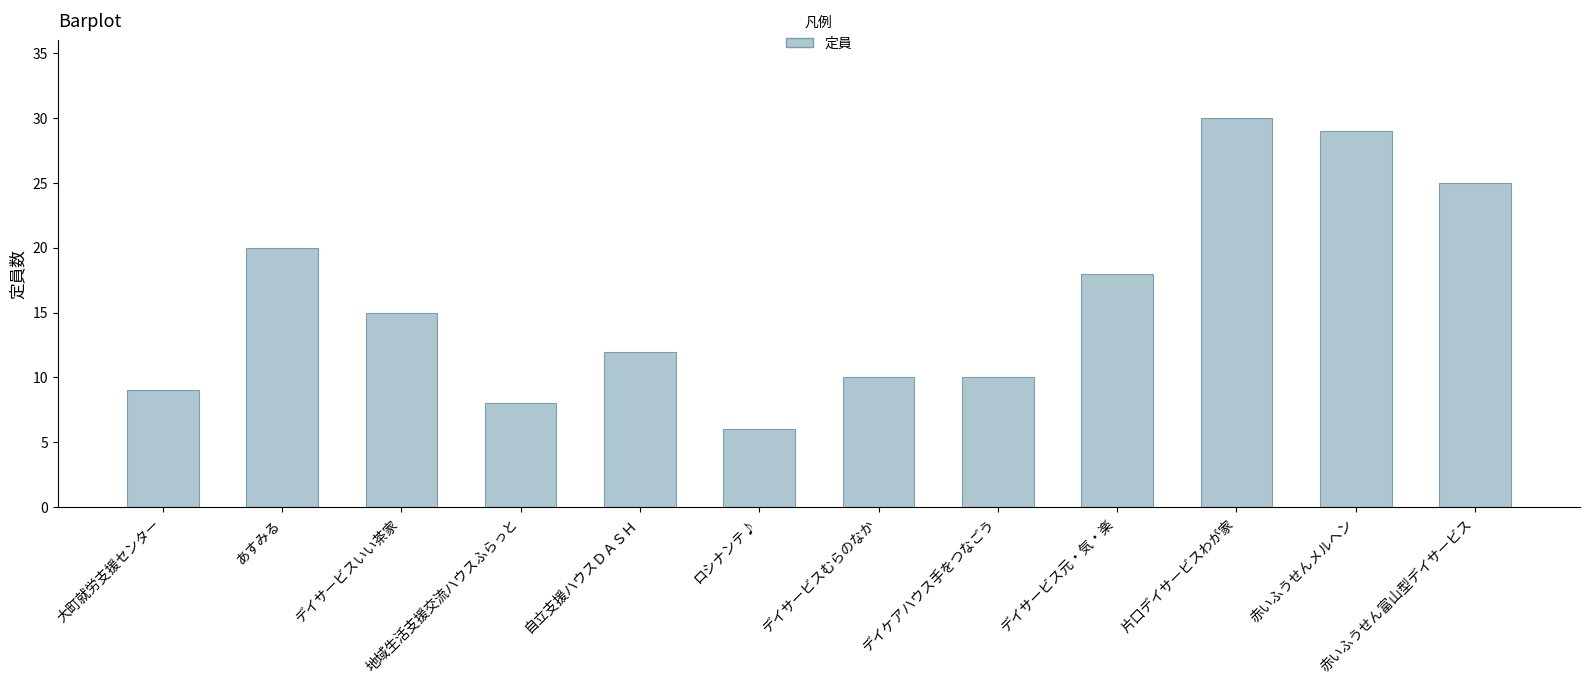

The chart shows a value of 6 at デイケアハウス手をつなごう. True or false?

False